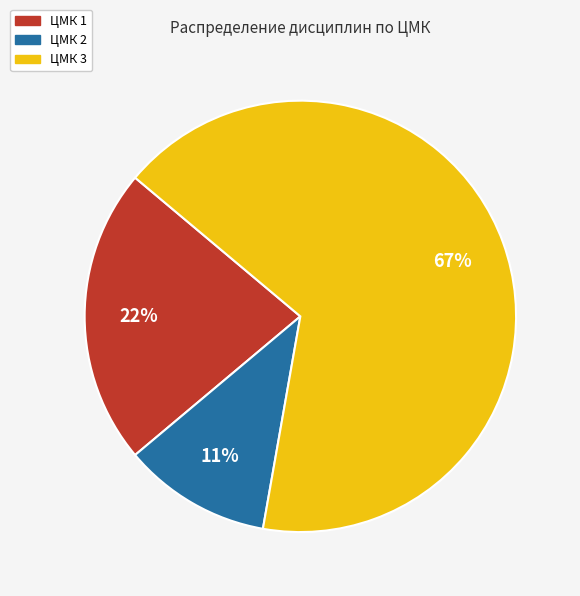

To the nearest percent, what is the difference between the largest and smallest slice percentages?

56%